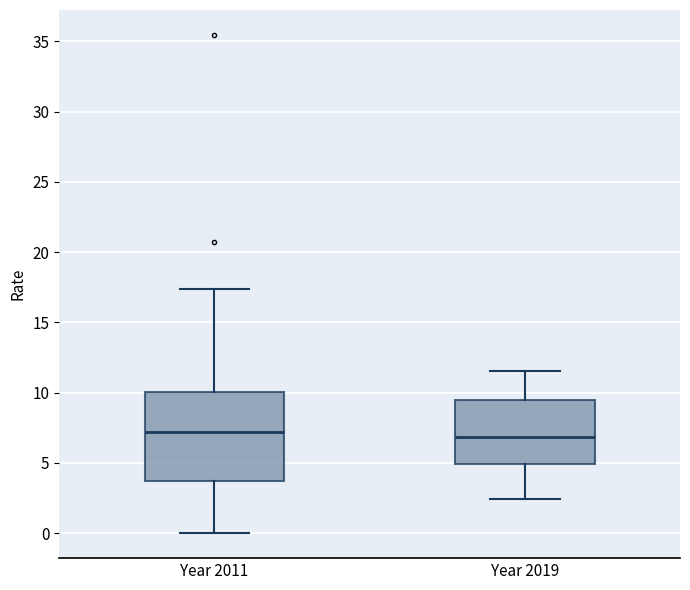

Reading left to right, transcribe this box plot: for each box, give where its median line is, the range the box spans, and where its two whiskers end, as read against the y-axis. The values are not printed on the chart, so give them approximately, as read against the axis.

Year 2011: median 7.0, box 3.5 to 10.0, whiskers 0.0 to 17.5
Year 2019: median 7.0, box 5.0 to 9.5, whiskers 2.5 to 11.5